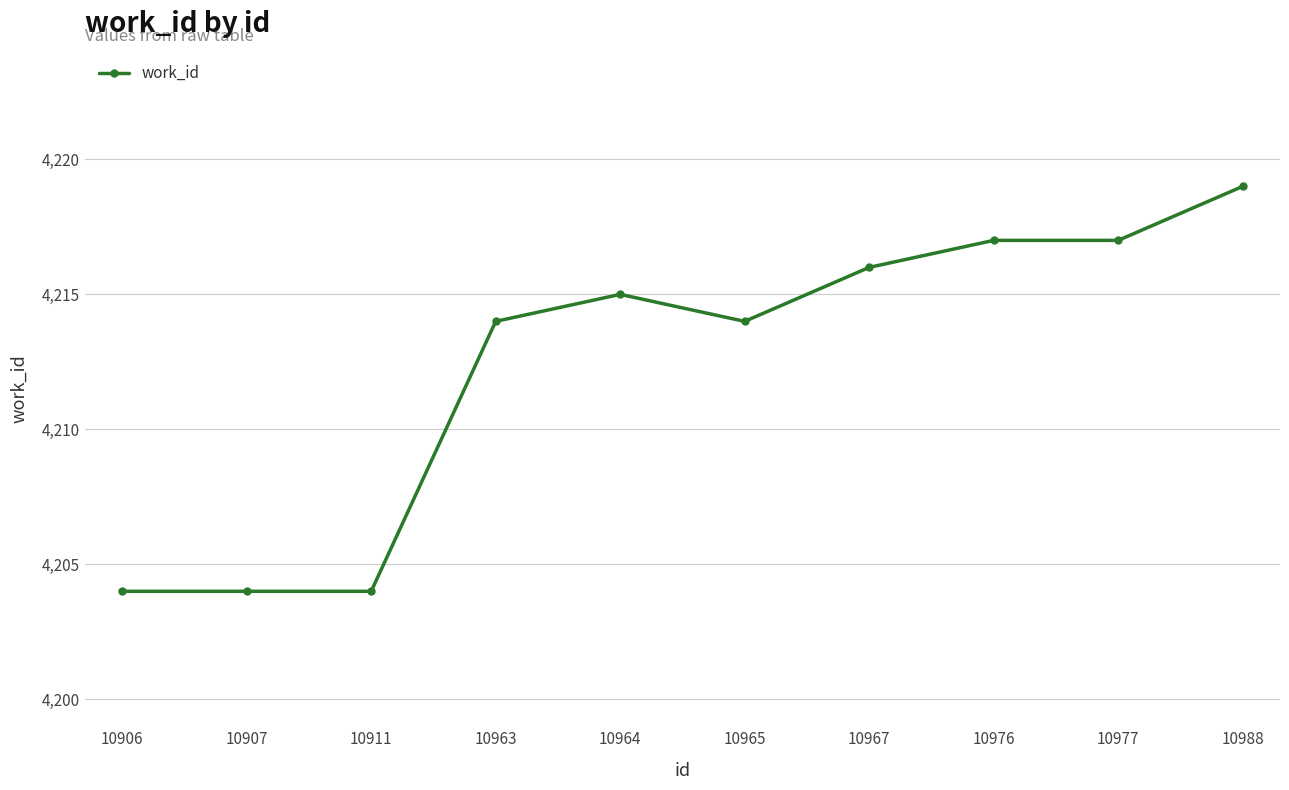

How many distinct data groups are displayed?

1